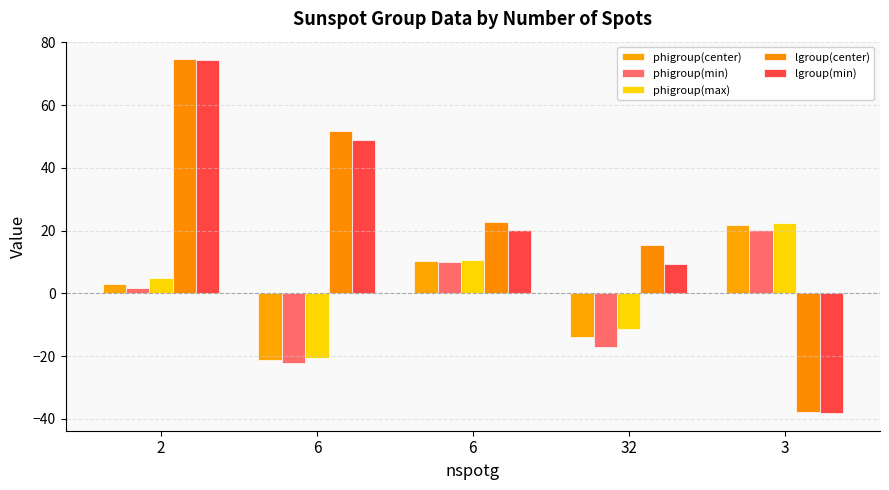

Reading left to right, transcribe all the data shown in this chart.

phigroup(center): 3.1	-21.3	10.3	-13.8	21.8
phigroup(min): 1.6	-22.0	9.9	-17.0	20.2
phigroup(max): 4.9	-20.5	10.6	-11.4	22.5
lgroup(center): 74.6	51.9	22.8	15.6	-37.8
lgroup(min): 74.3	48.9	20.3	9.4	-38.1